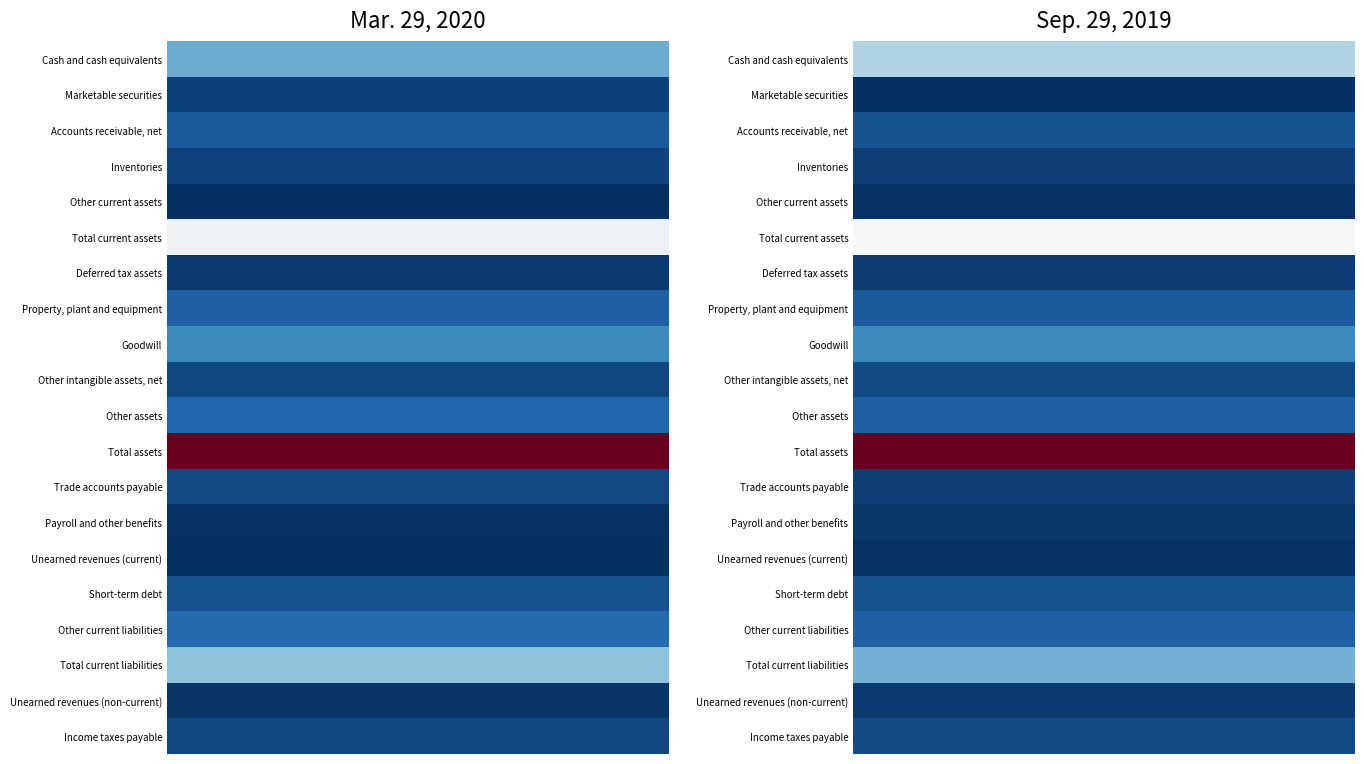

Which series has the largest range (max minus min)?

Cash and cash equivalents